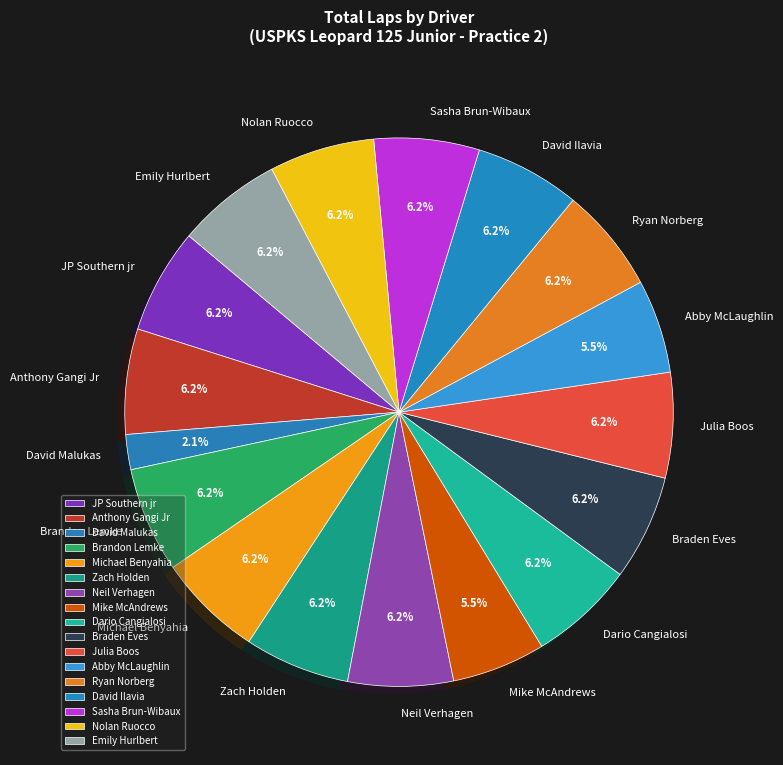

Is Brandon Lemke the majority of the pie?

No